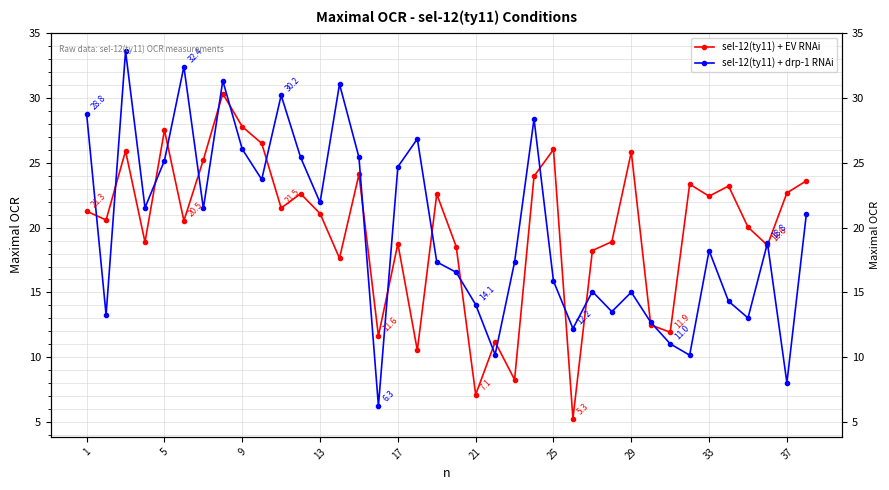

True or false: sel-12(ty11) + EV RNAi has more than 1 interior local peaks.

True